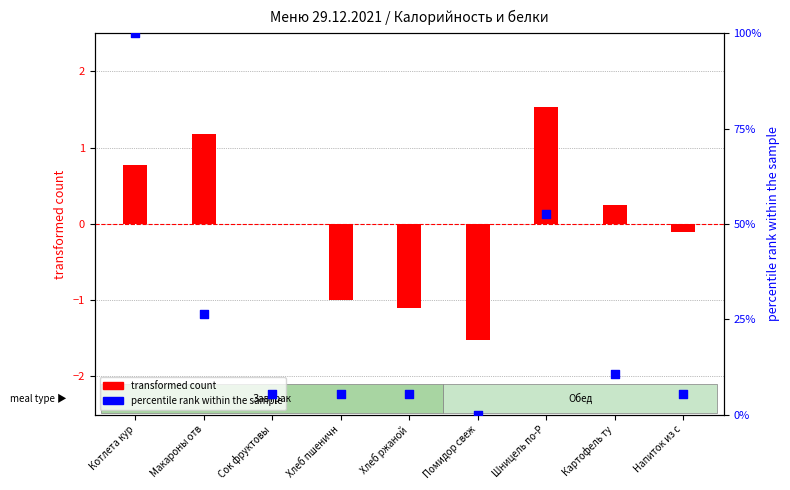

Which series has the largest total across all categories?

percentile rank (Белки)